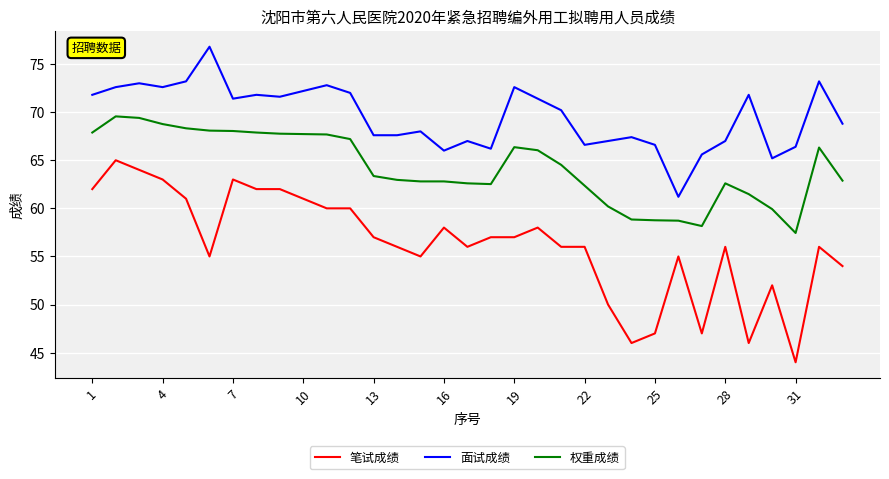

What is the greatest value displayed?

76.8